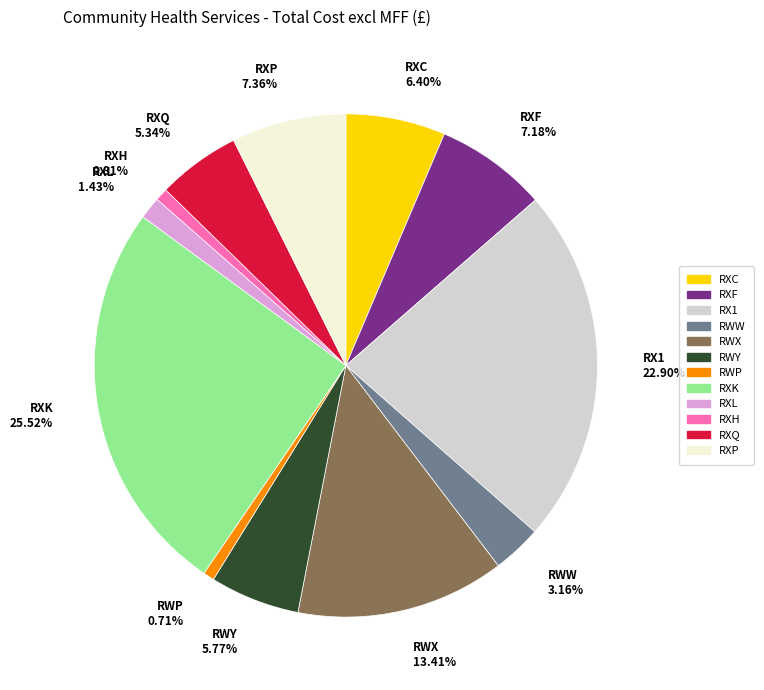

To the nearest percent, what is the difference between the RXP and RXC slice percentages?

1%